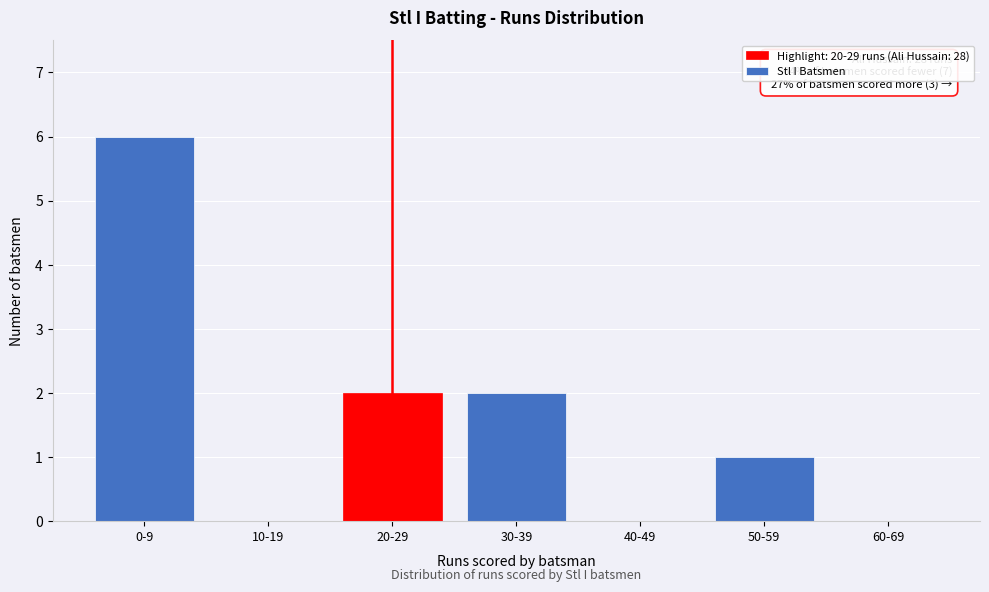

Reading left to right, list all the values displayed in this chart.

0-9=6	10-19=0	20-29=2	30-39=2	40-49=0	50-59=1	60-69=0